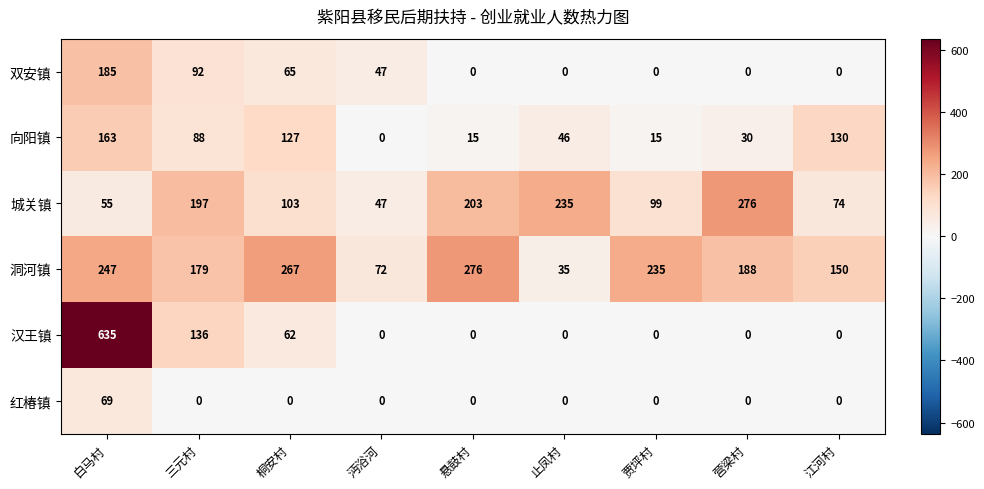

At which category does the chart reach its peak across all series?

白马村